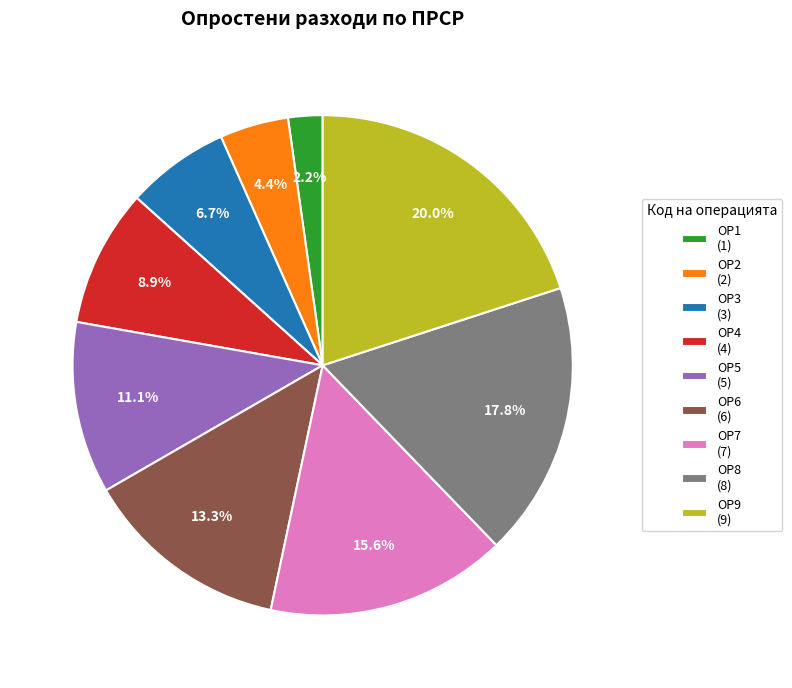

Is it true that ОР2 is 4% of the pie?

True